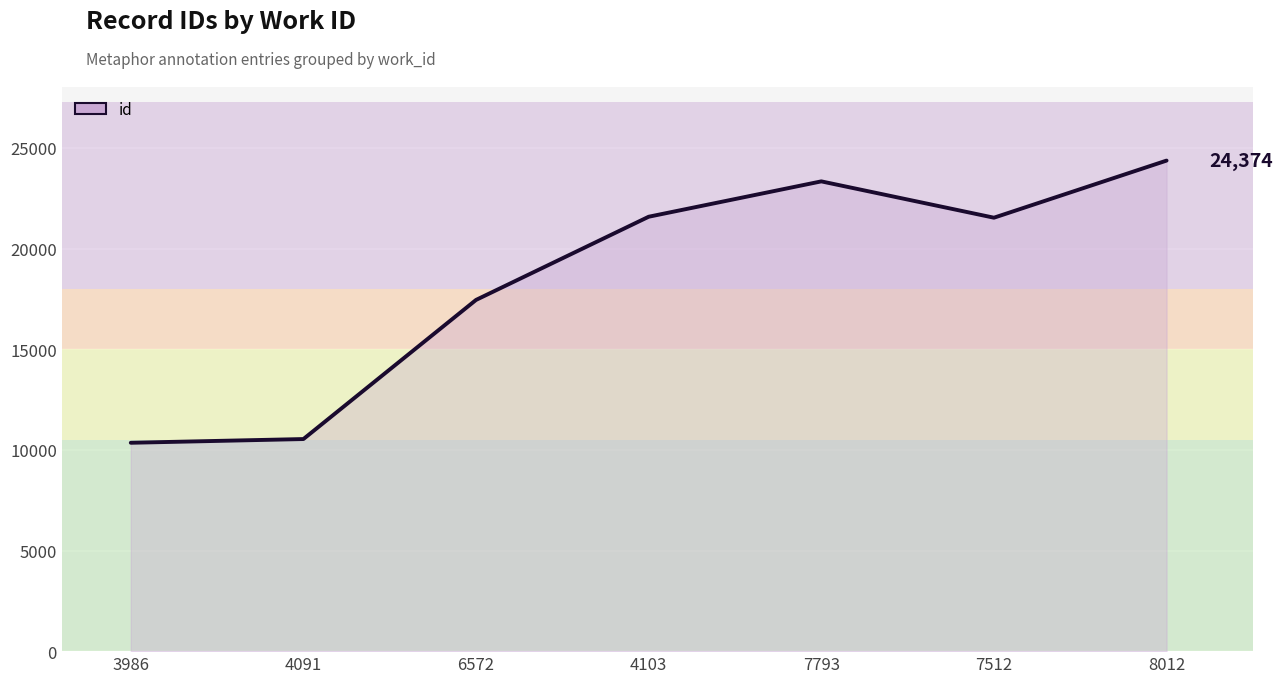

The chart shows a value of 24374 at 8012. True or false?

True